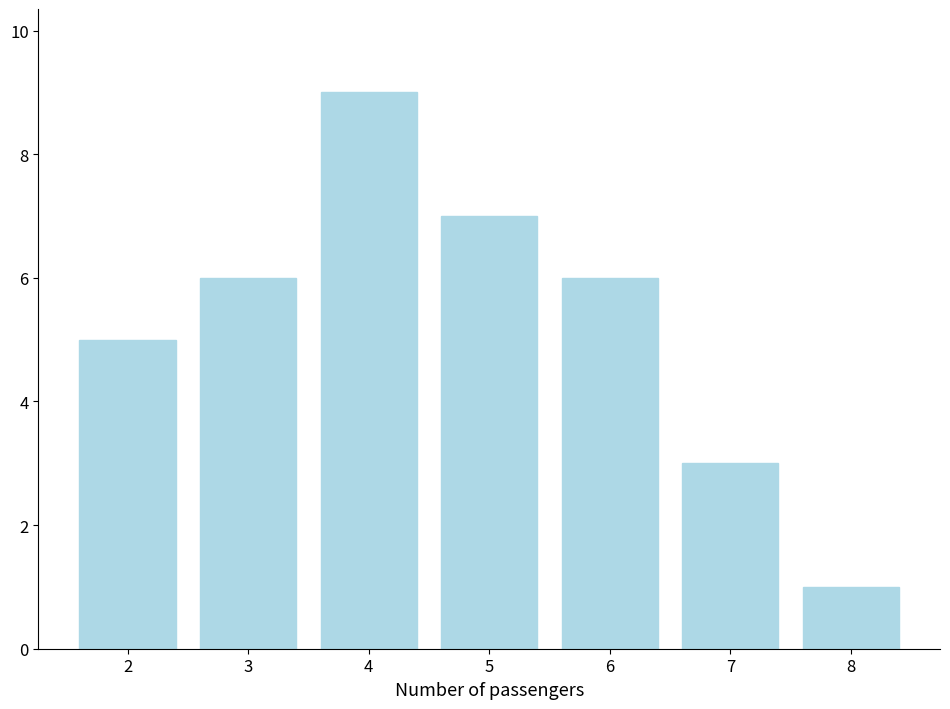

Reading left to right, transcribe all the data shown in this chart.

2=5	3=6	4=9	5=7	6=6	7=3	8=1